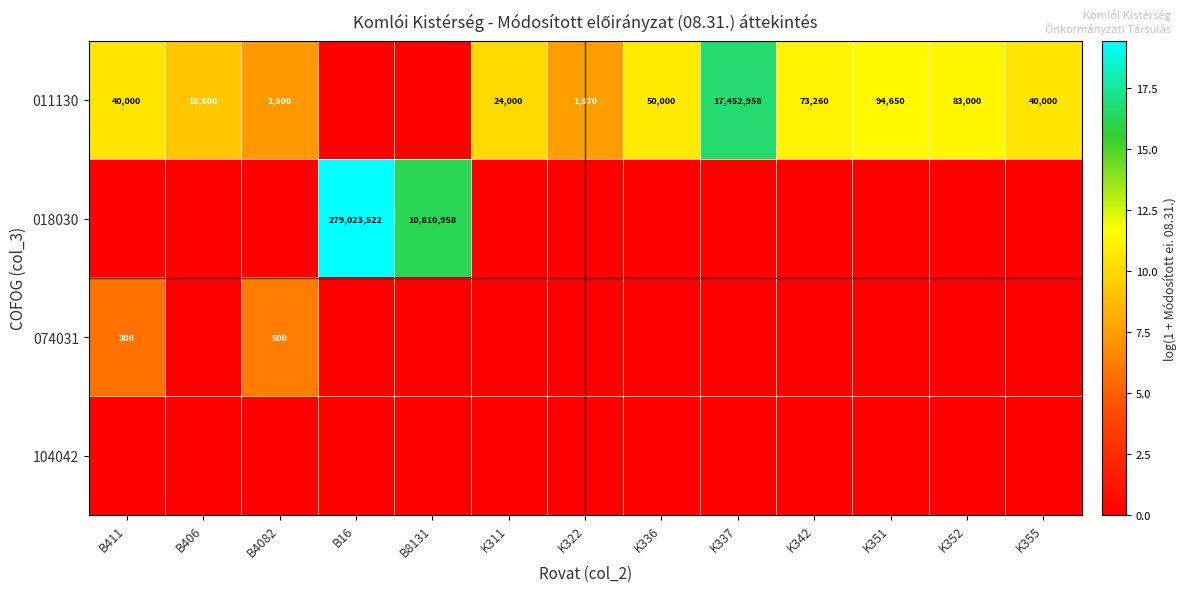

How many distinct data groups are displayed?

4